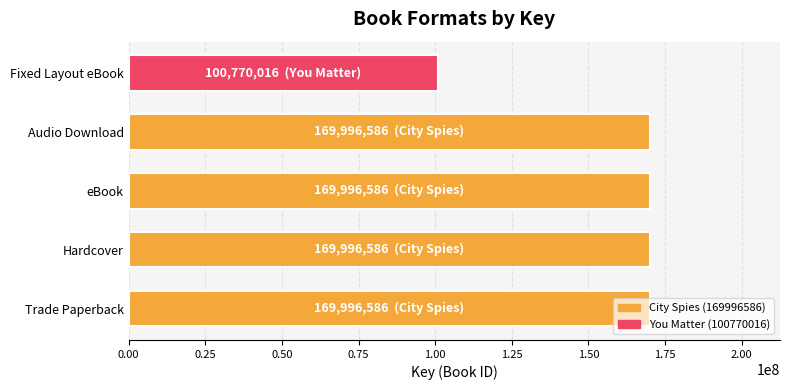

Approximately how many times larger is the value at Hardcover compared to Trade Paperback?

1.0